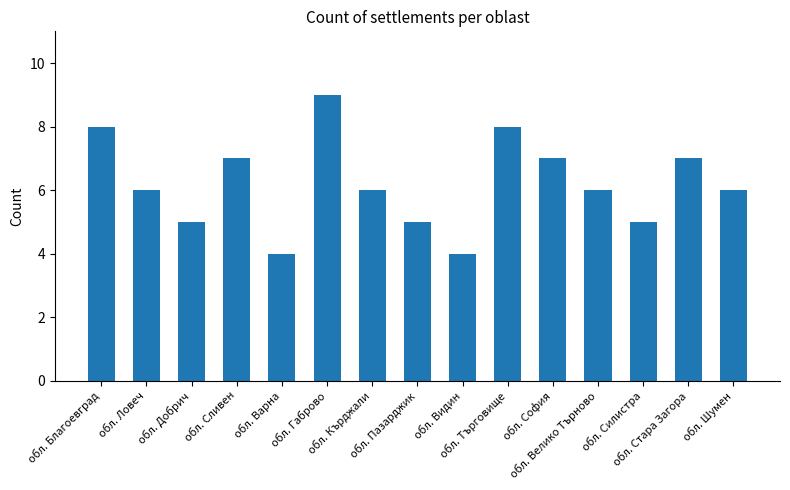

What is the difference between the second highest and minimum values?

4